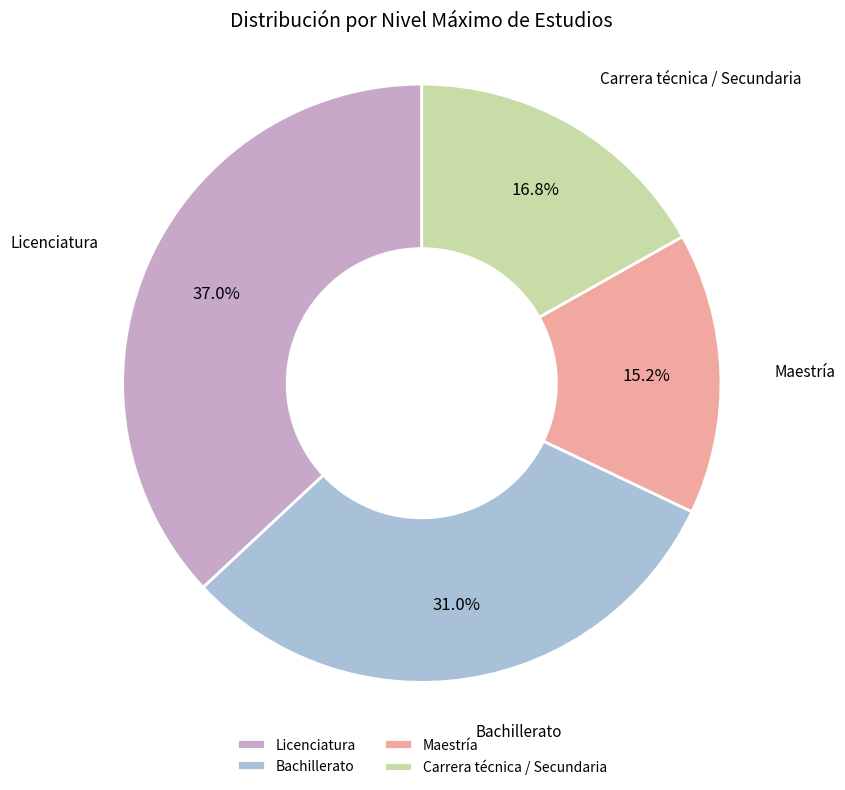

Does Licenciatura account for over 50% of the chart?

No